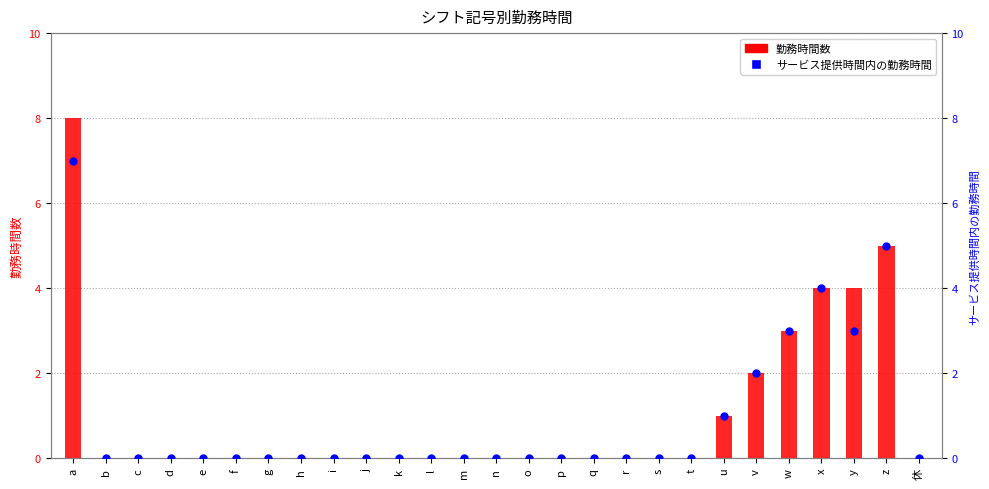

Which series reaches the minimum Y coordinate?

勤務時間数